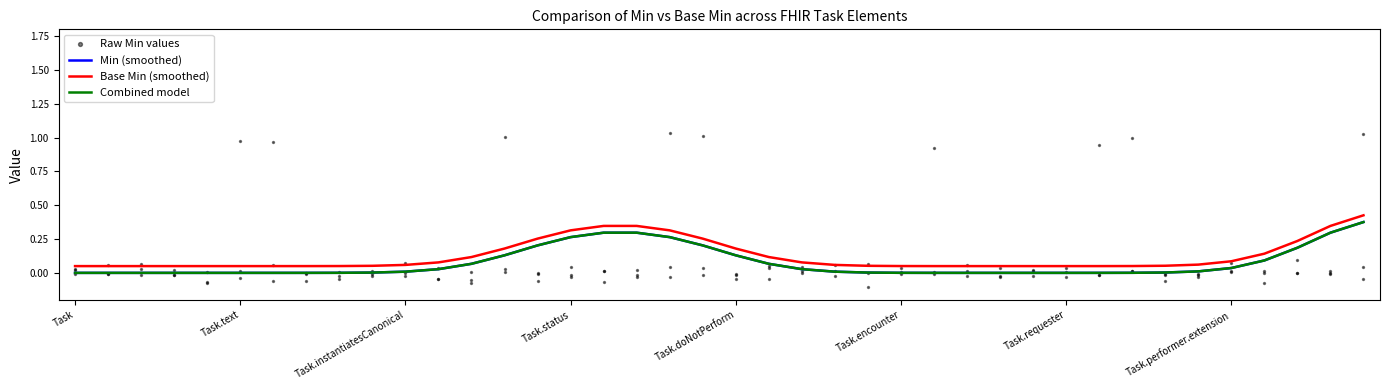

Is the value of Min at Task.description greater than the value of Base Min at Task.owner?

No